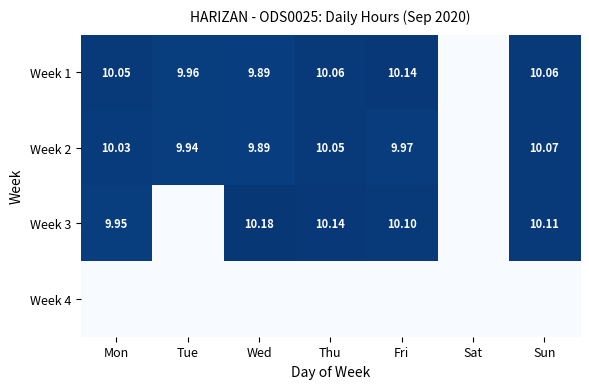

Is the value of Week 2 at Mon greater than the value of Week 3 at Mon?

Yes